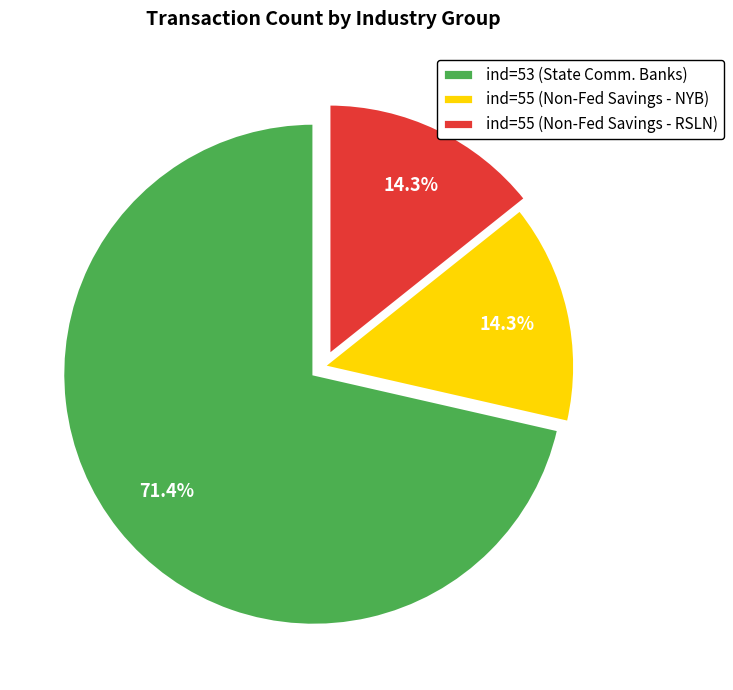

What percentage do ind=53 (State Comm. Banks) and ind=55 (Non-Fed Savings - NYB) together represent?

85.7%